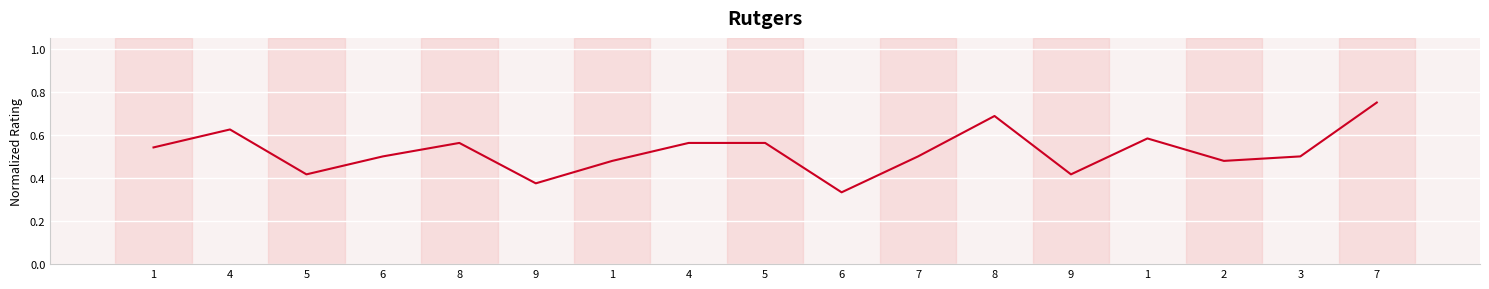

True or false: the data has more than 2 interior local peaks.

True